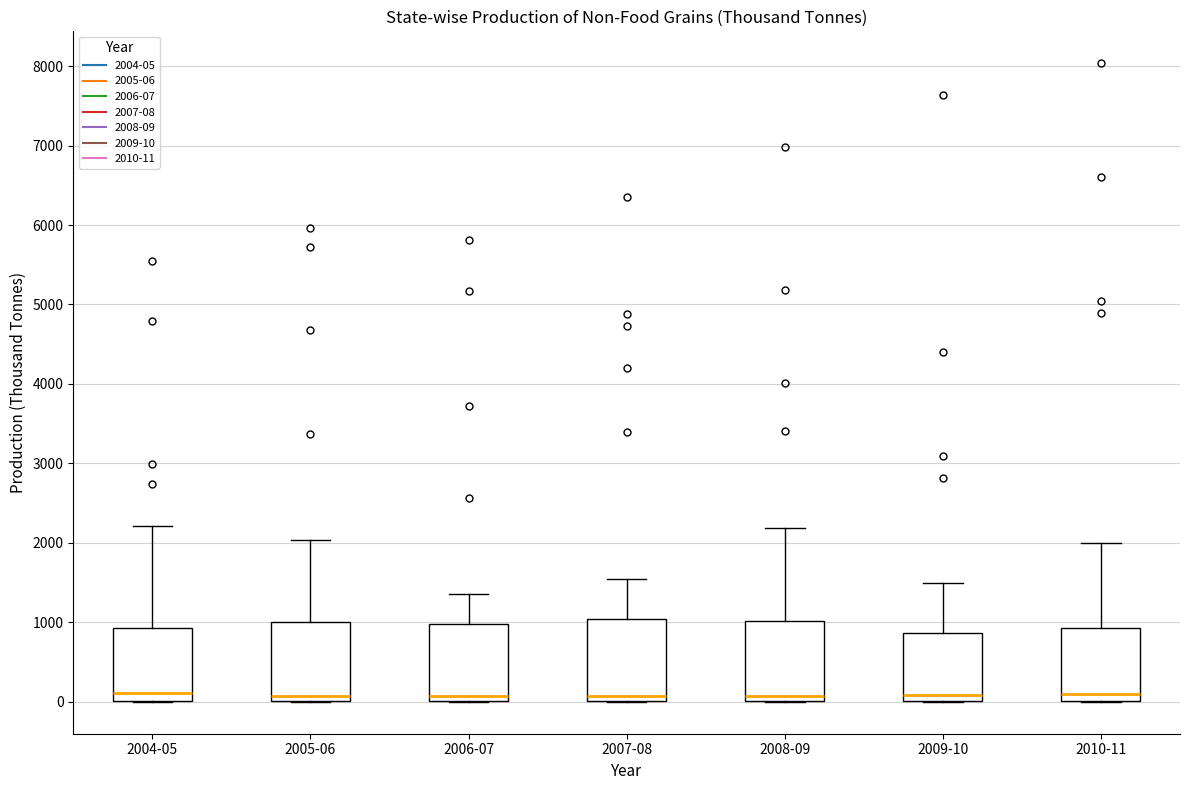

Reading left to right, read every box against the y-axis: the position of its median line, the range the box covers, and the ends of its whiskers. The values are not printed on the chart, so give them approximately, as read against the axis.

2004-05: median 100, box 0 to 900, whiskers 0 to 2200
2005-06: median 100, box 0 to 1000, whiskers 0 to 2000
2006-07: median 100, box 0 to 1000, whiskers 0 to 1400
2007-08: median 100, box 0 to 1000, whiskers 0 to 1500
2008-09: median 100, box 0 to 1000, whiskers 0 to 2200
2009-10: median 100, box 0 to 900, whiskers 0 to 1500
2010-11: median 100, box 0 to 900, whiskers 0 to 2000